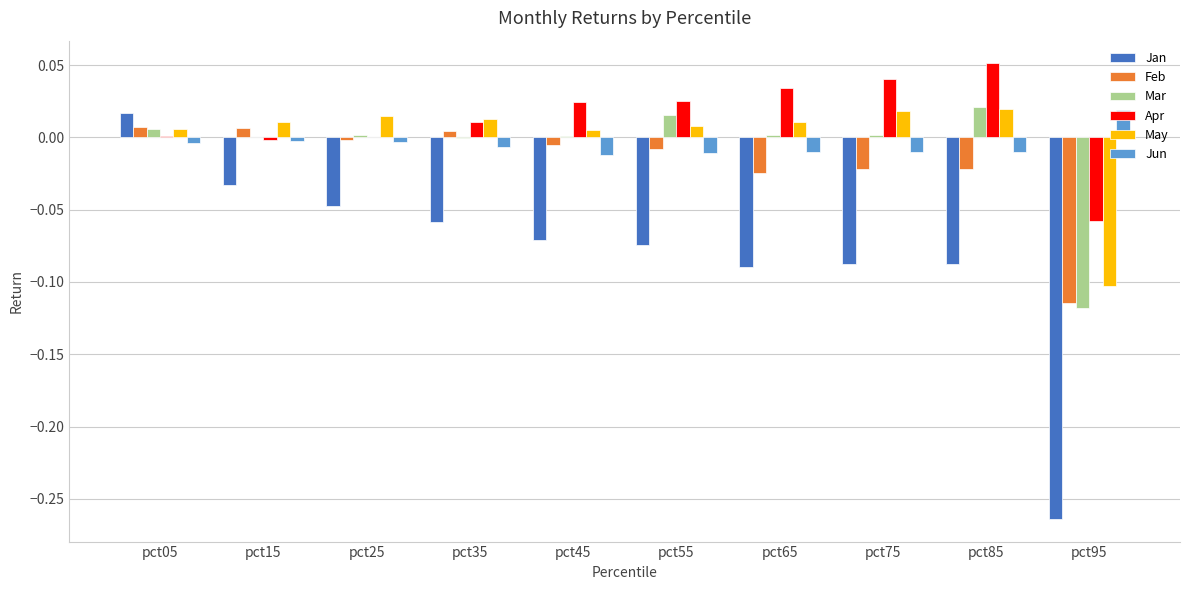

Which series has the largest total across all categories?

Apr